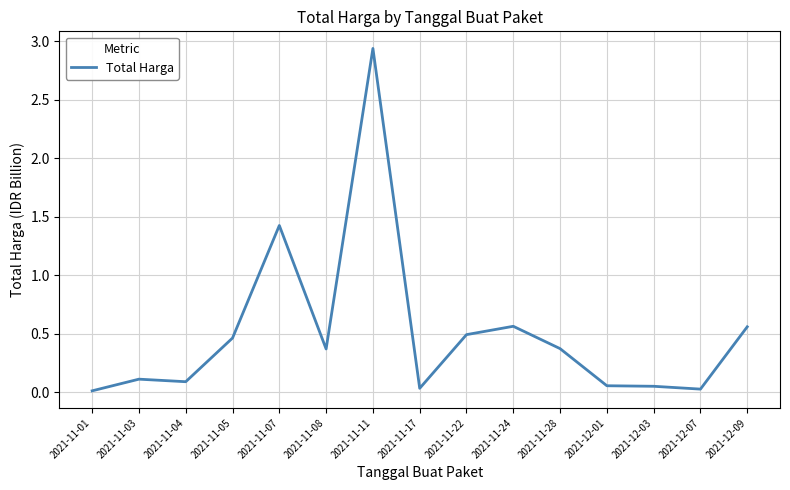

What is the change in value from 2021-11-22 to 2021-11-28?

-0.1